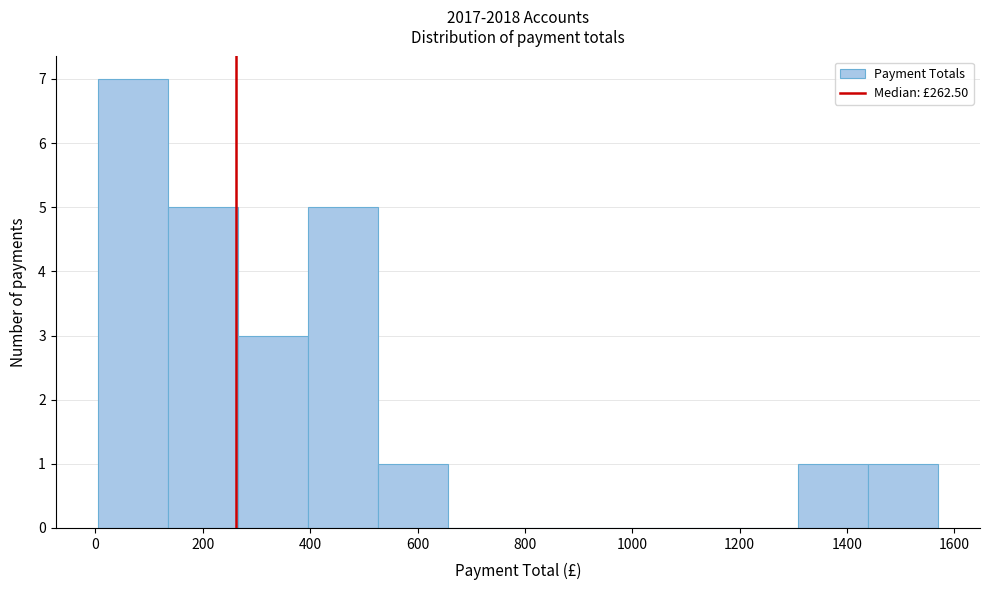

Which range on the x-axis has the tallest bar?

0 to 140